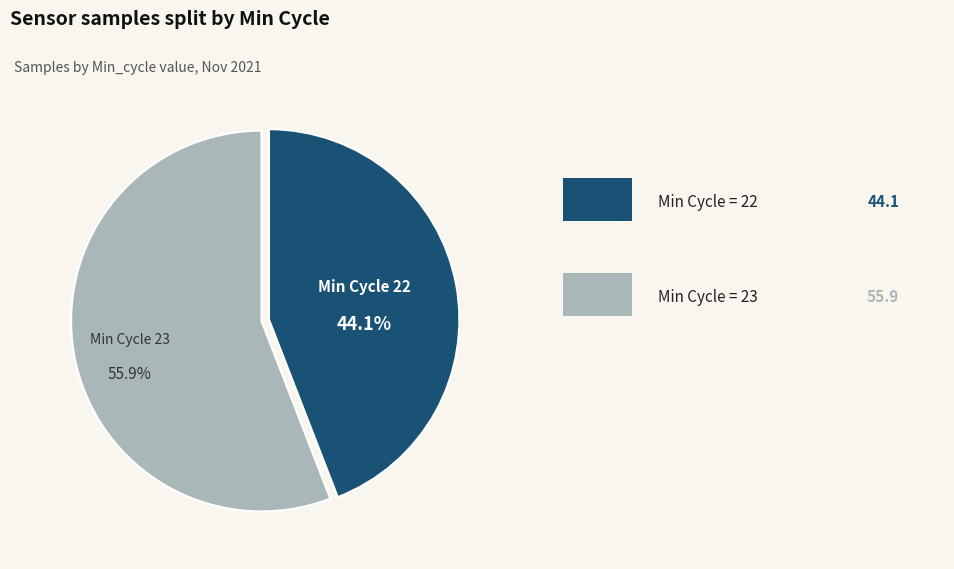

Is there a majority slice in this chart?

Yes